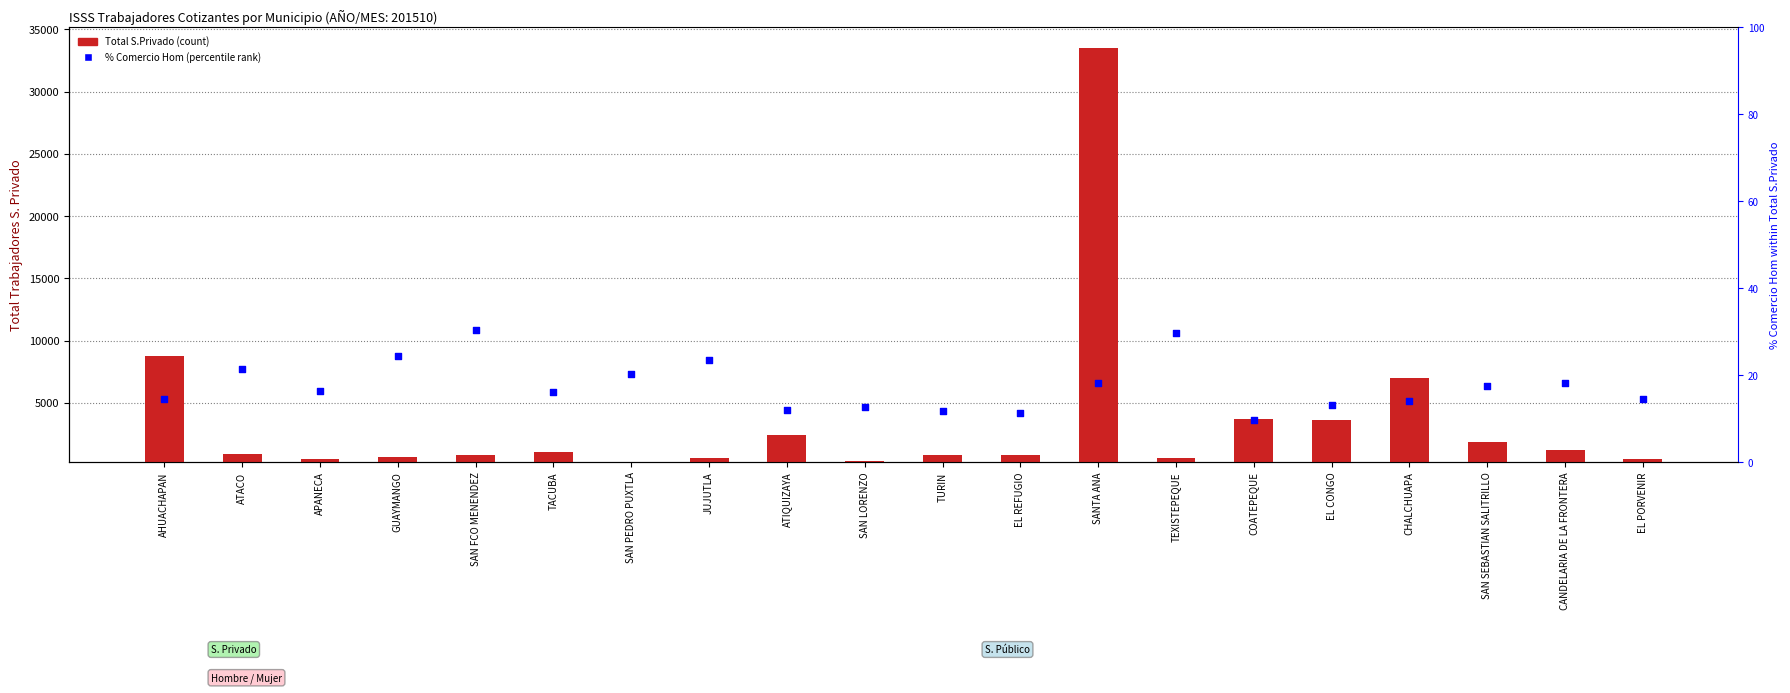

What are all the series names shown in the legend?

Total S.Privado, % Comercio Hom